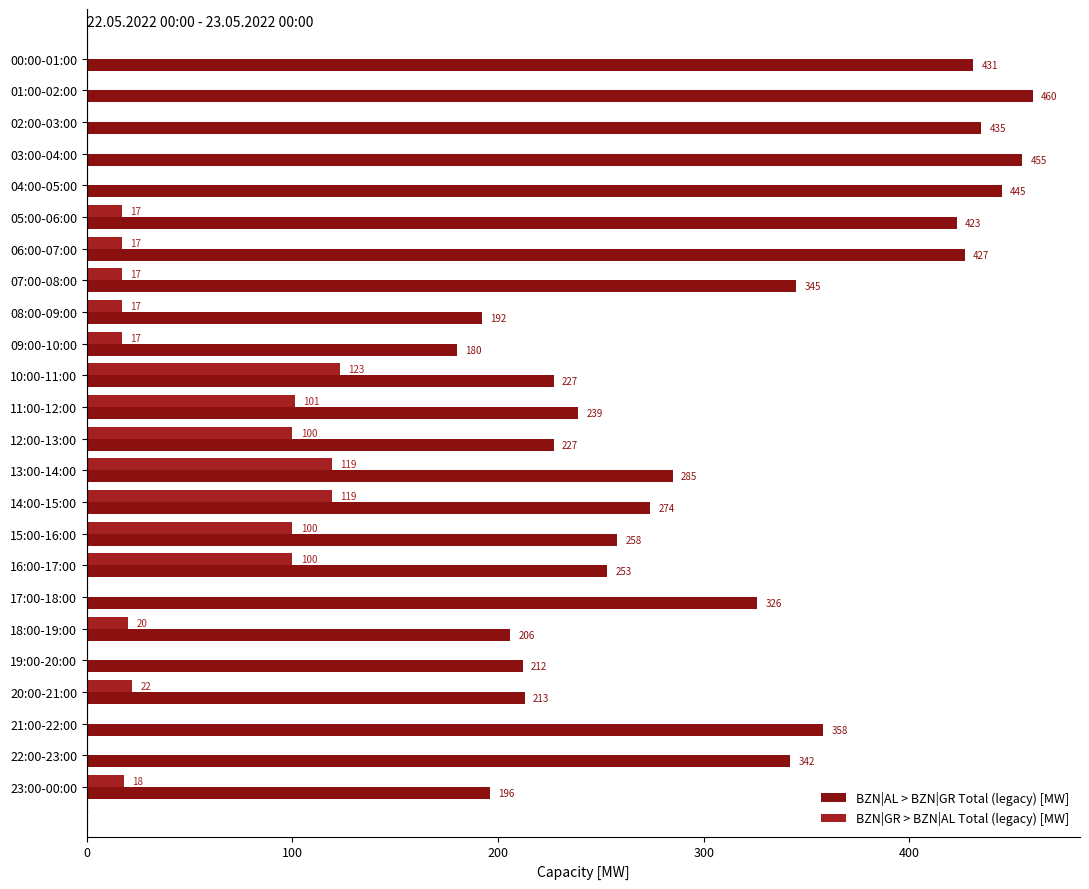

How many data points does each series have?

24